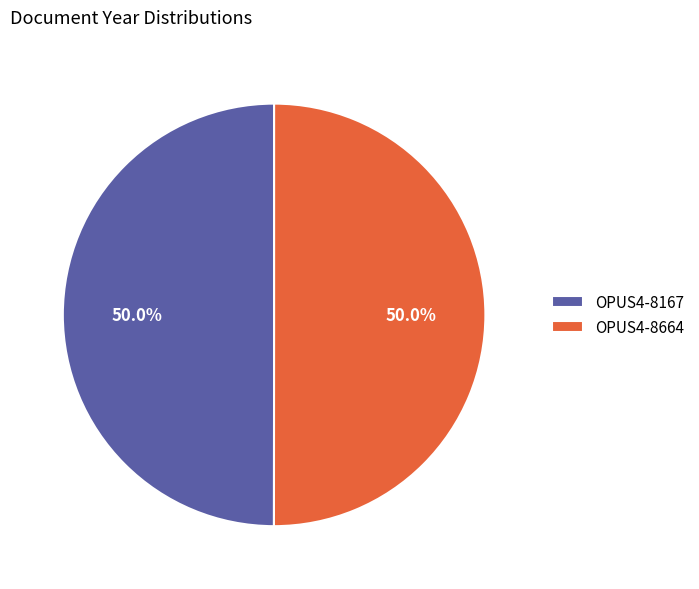

The OPUS4-8664 slice represents 55% of the pie. True or false?

False